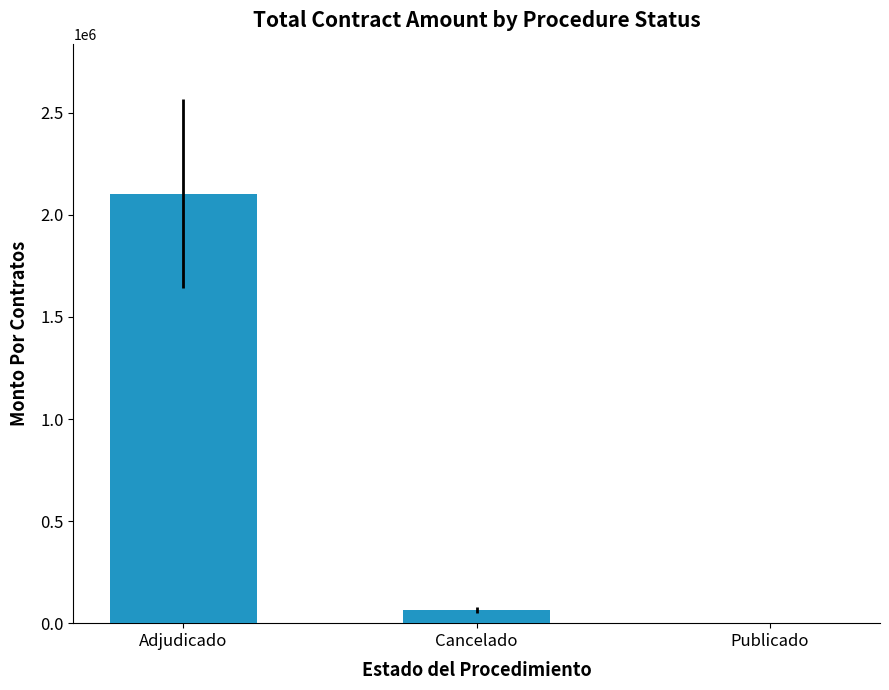

What is the greatest value displayed?

2103047.3